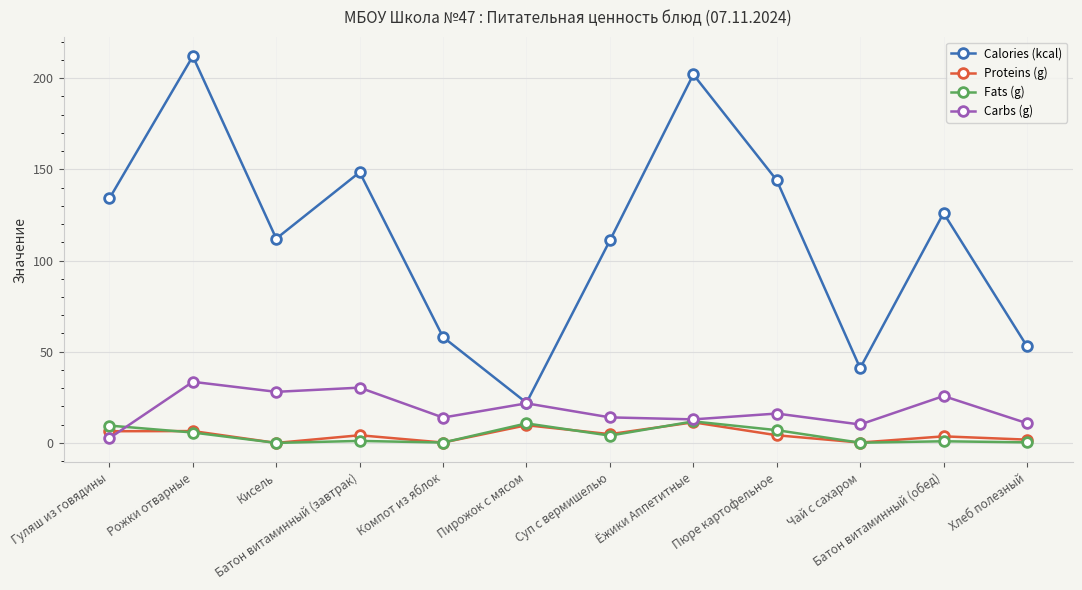

True or false: Calories (kcal) and Proteins (g) intersect in this chart.

False